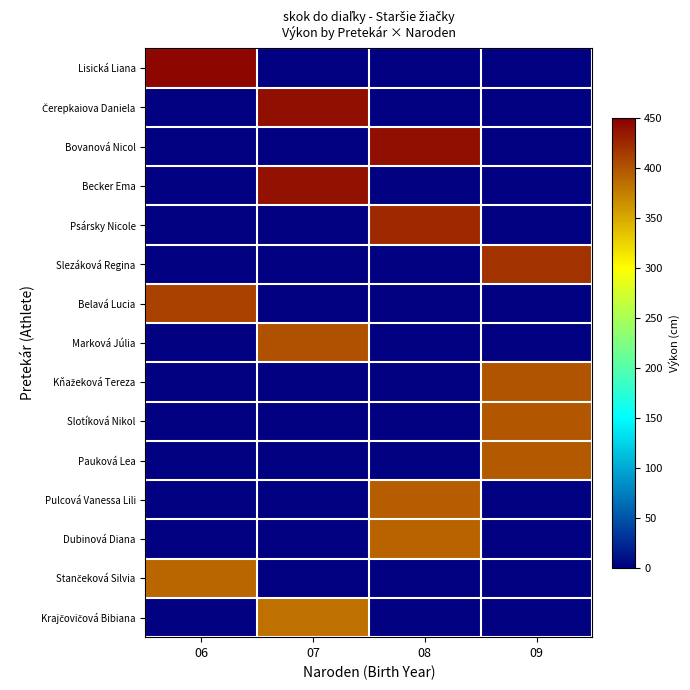

Between 09 and 07, which is larger?

09